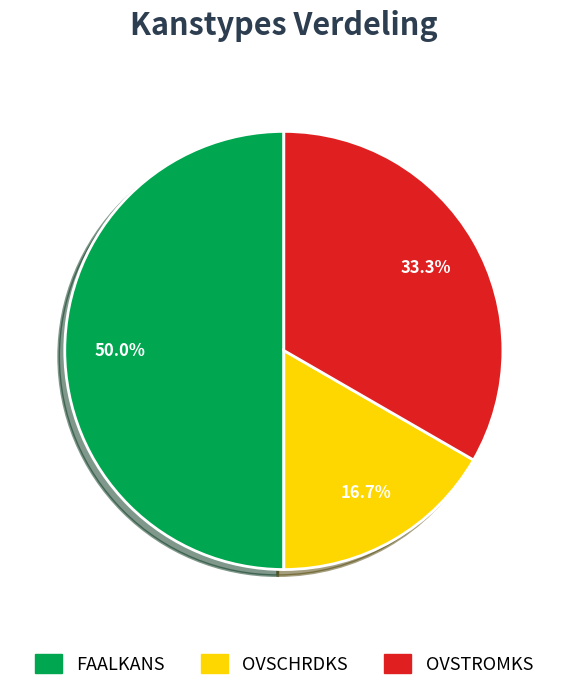

Count the number of slices in the pie.

3